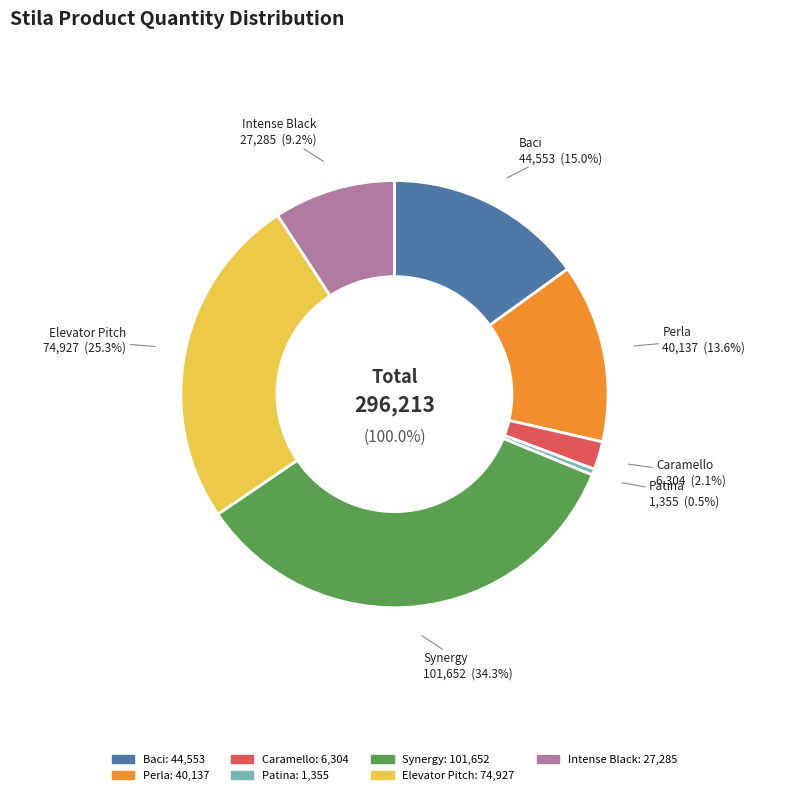

Is it true that Intense Black is 9% of the pie?

True